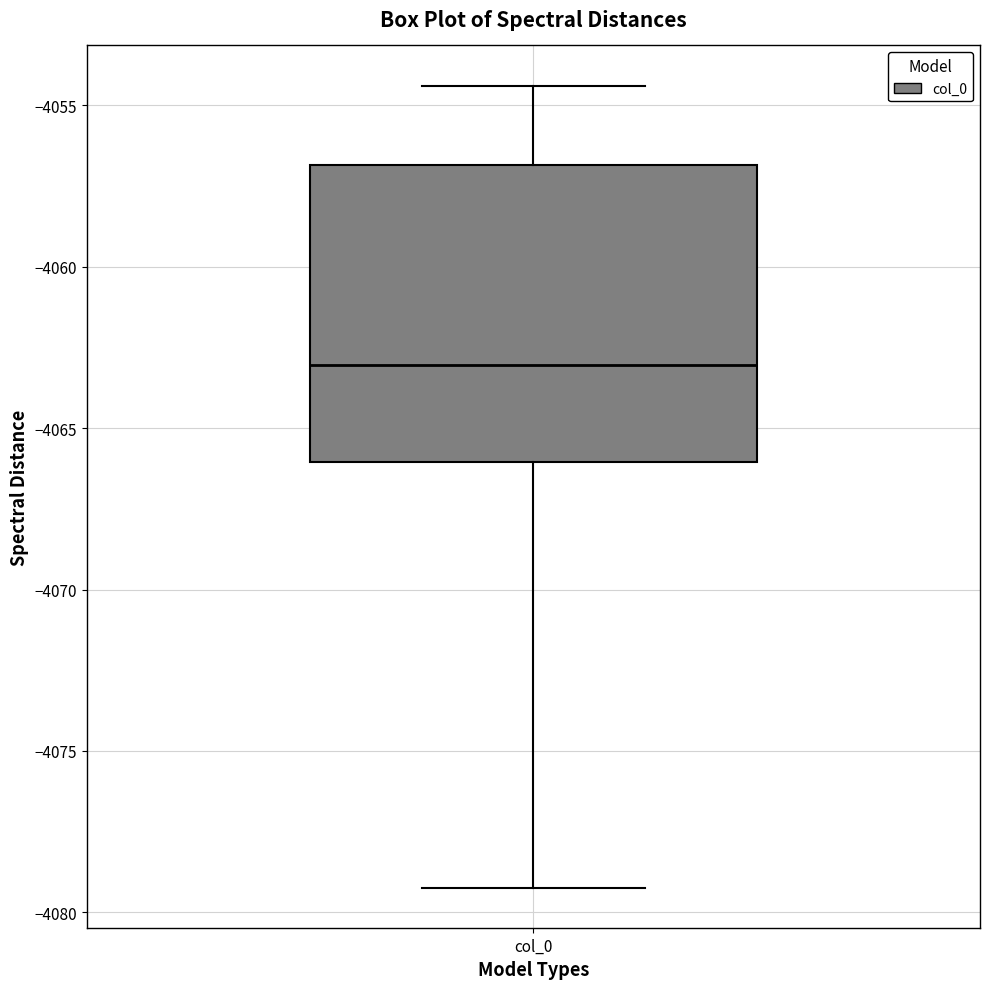

Where does the upper whisker of the box for col_0 end on the y-axis? The values are not printed on the chart, so give them approximately, as read against the axis.

-4054.5